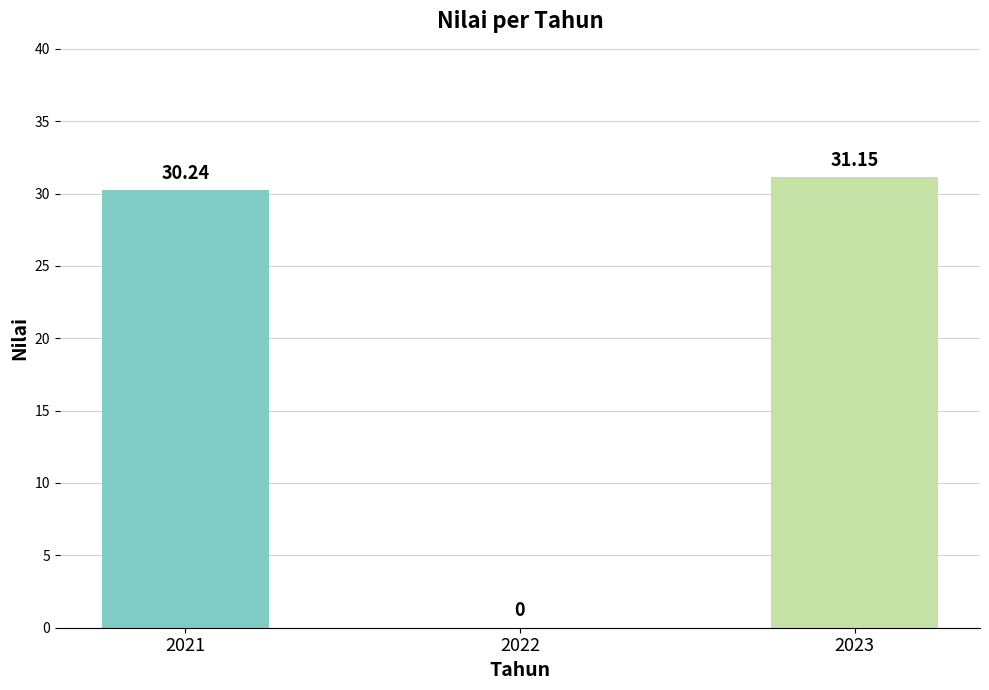

How many data points are above 30?

2